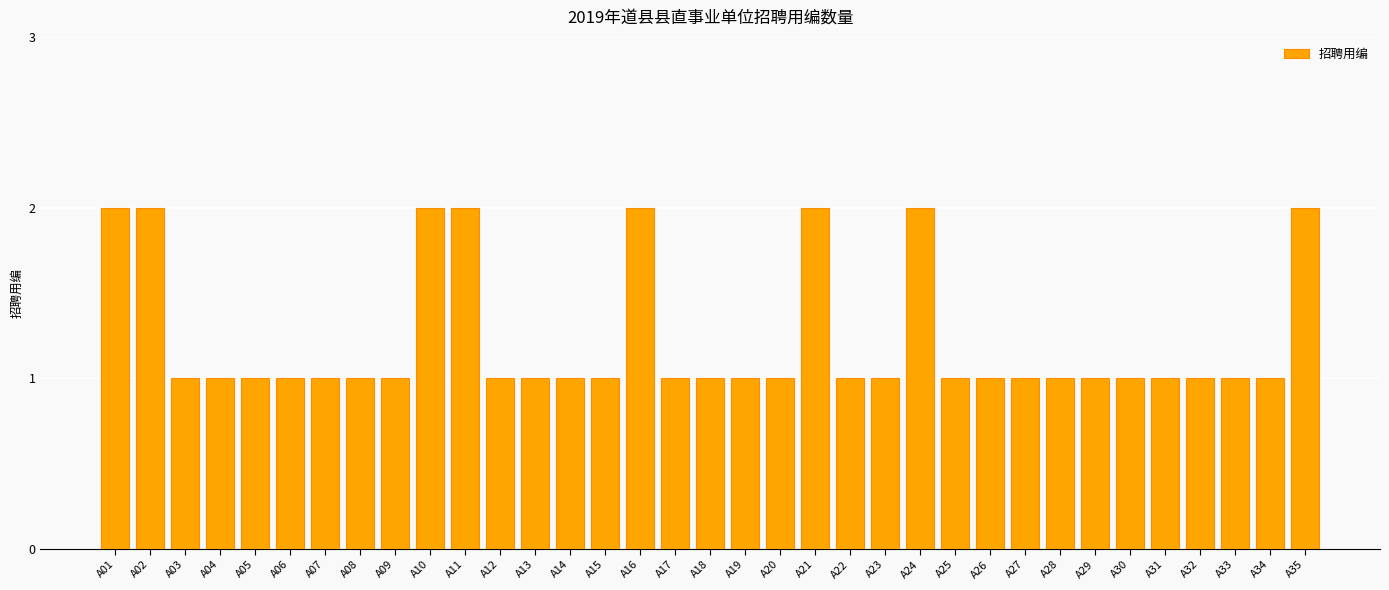

What is the ratio of the value at A06 to the value at A17?

1.0